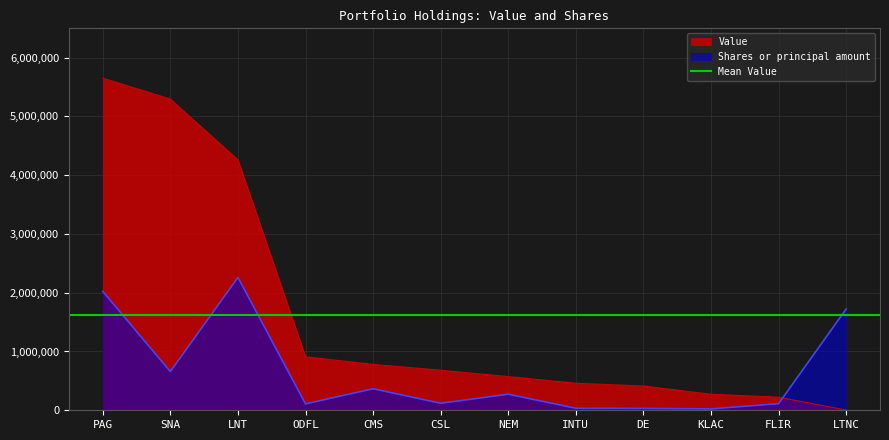

Reading right to left, list all the values displayed in this chart.

Value: LTNC=4000.0	FLIR=222000.0	KLAC=273000.0	DE=413000.0	INTU=460000.0	NEM=573000.0	CSL=682000.0	CMS=780000.0	ODFL=910000.0	LNT=4261000.0	SNA=5294000.0	PAG=5650000.0
Shares or principal amount: LTNC=1723458.6	FLIR=113030.2	KLAC=23697.6	DE=31740.4	INTU=34469.2	NEM=273283.1	CSL=118947.4	CMS=366062.6	ODFL=108779.0	LNT=2260000.0	SNA=659050.6	PAG=2022622.3